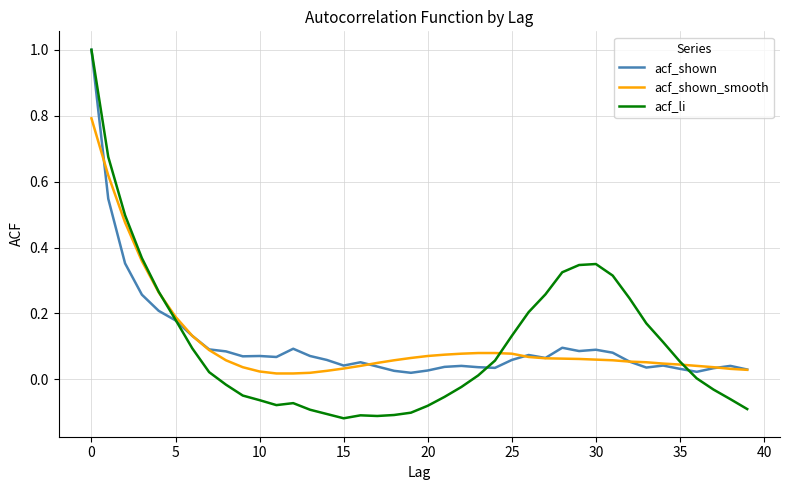

At how many categories does at least one series exceed 0?

40